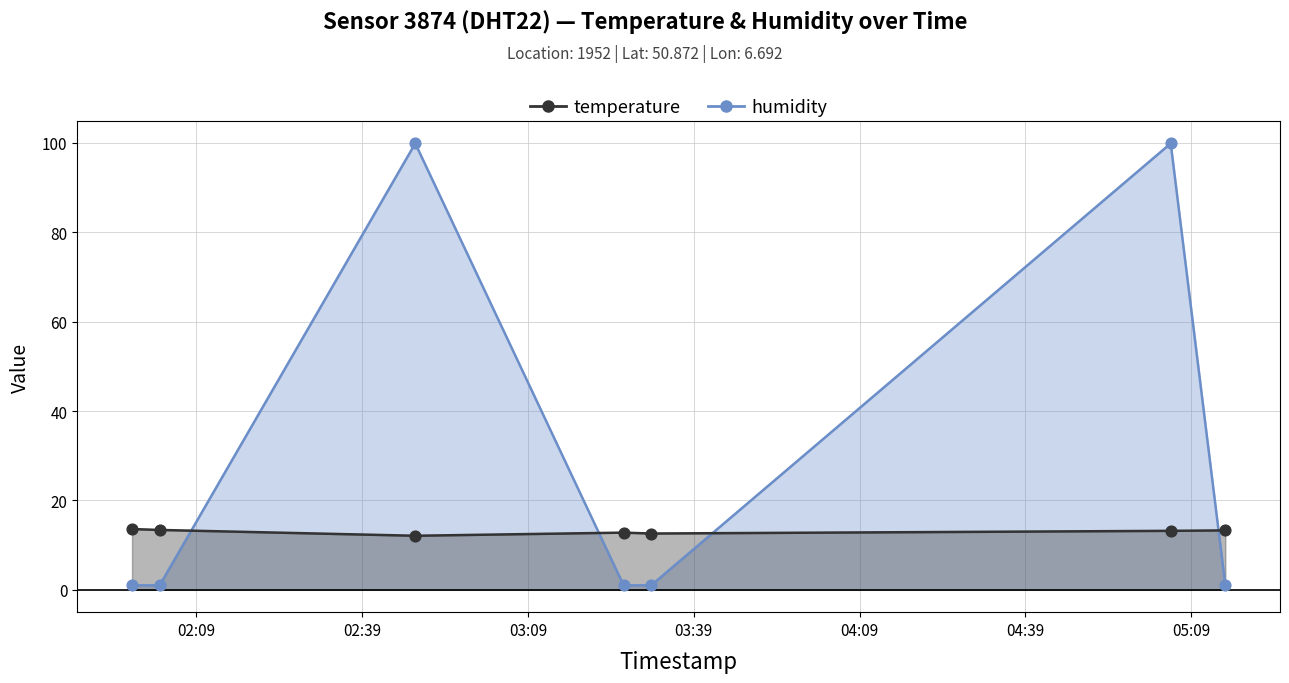

Which series has the largest total across all categories?

humidity